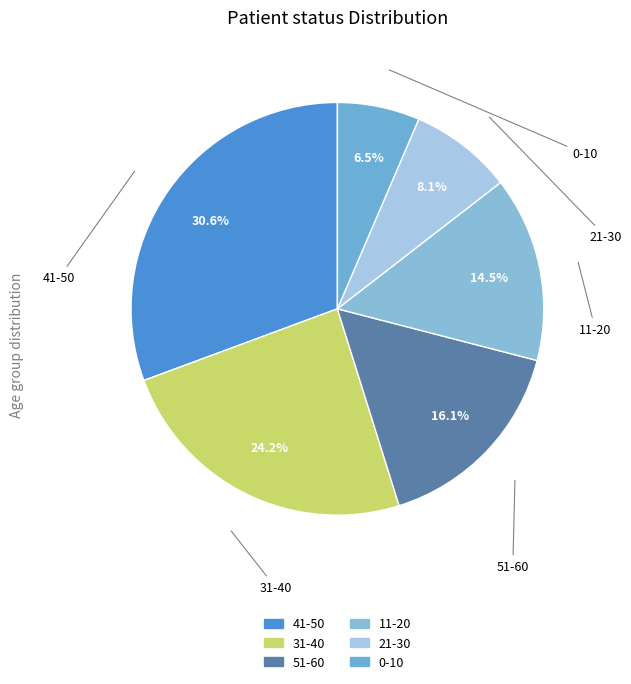

What is the largest slice in the pie chart?

41-50